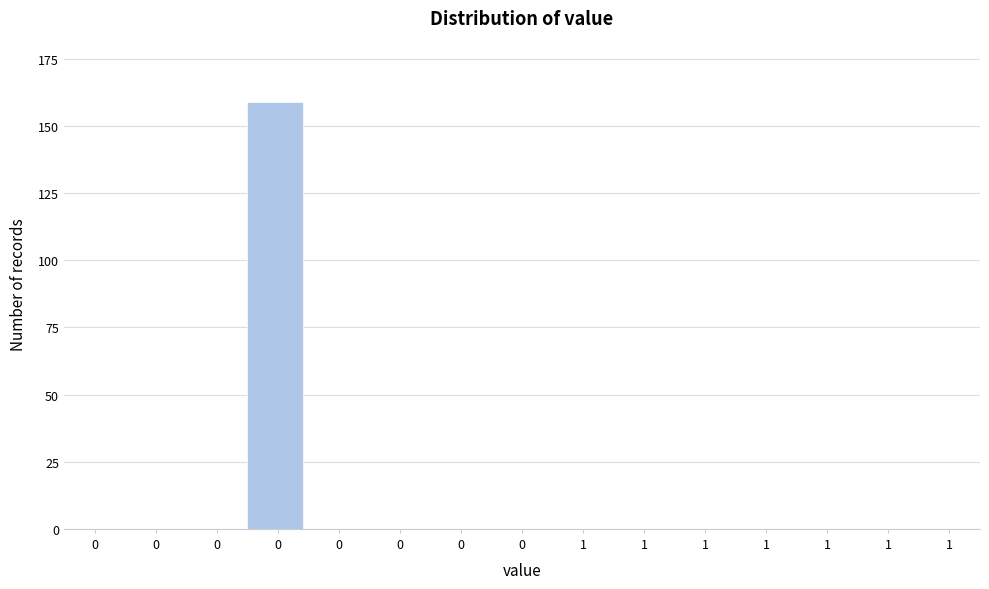

Count the number of data series in this chart.

1